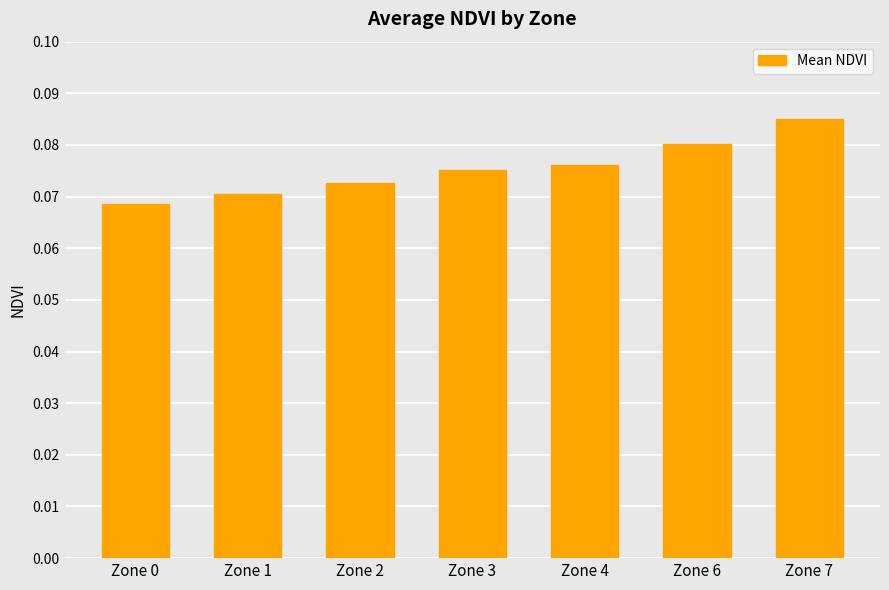

Count the number of categories in the chart.

7